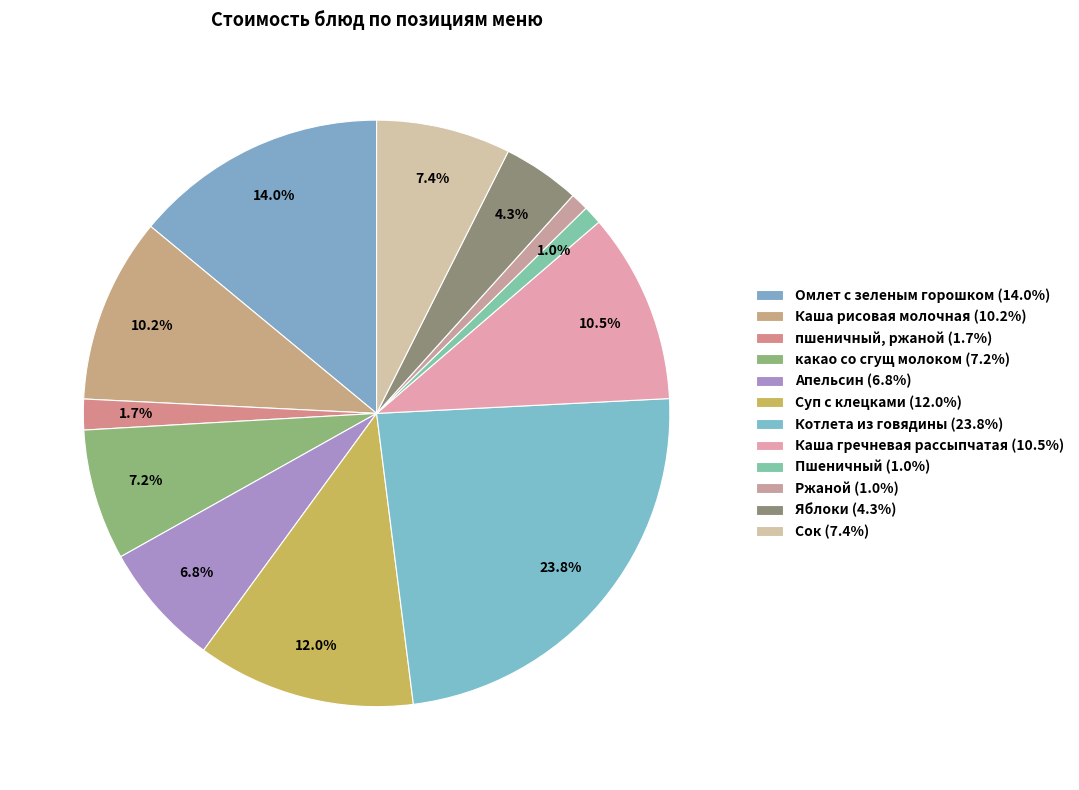

What percentage do Каша рисовая молочная and Сок together represent?

17.6%